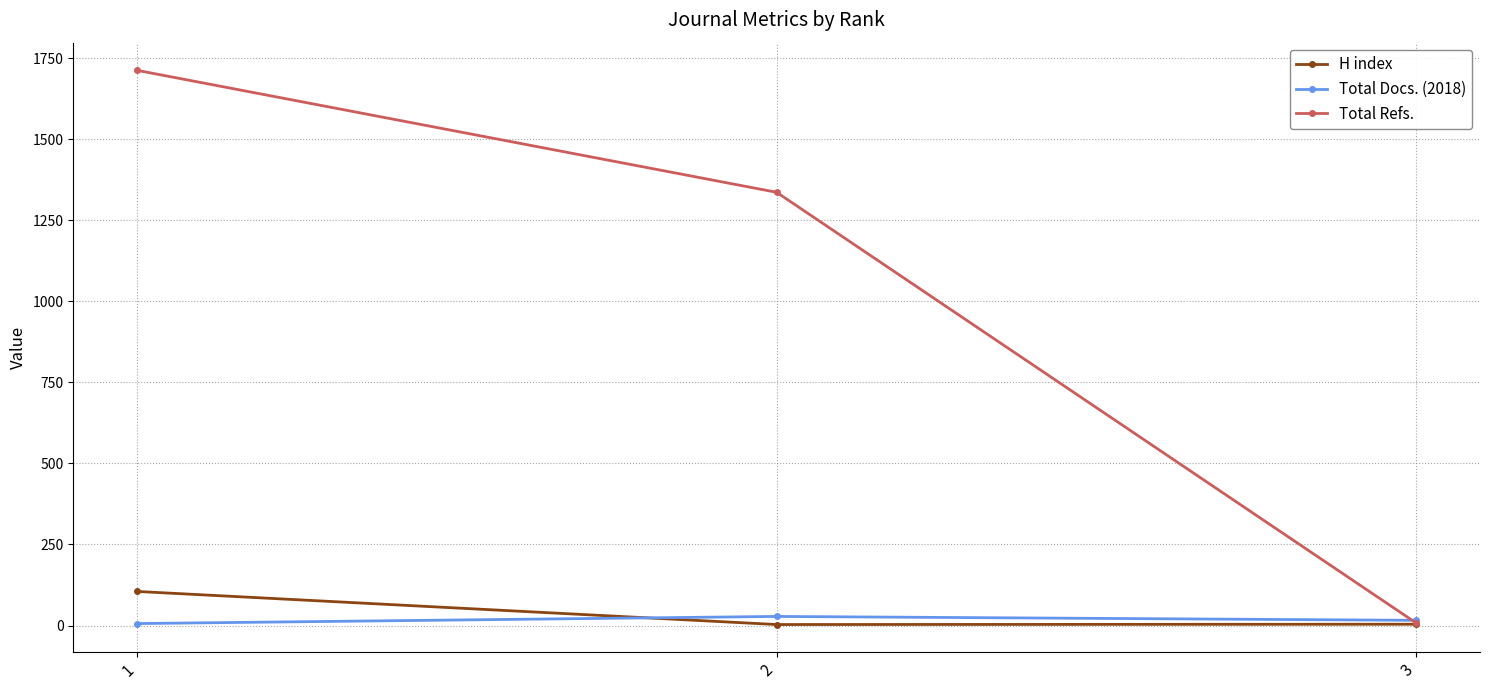

Rank the categories by Total Refs. value from lowest to highest.

3, 2, 1